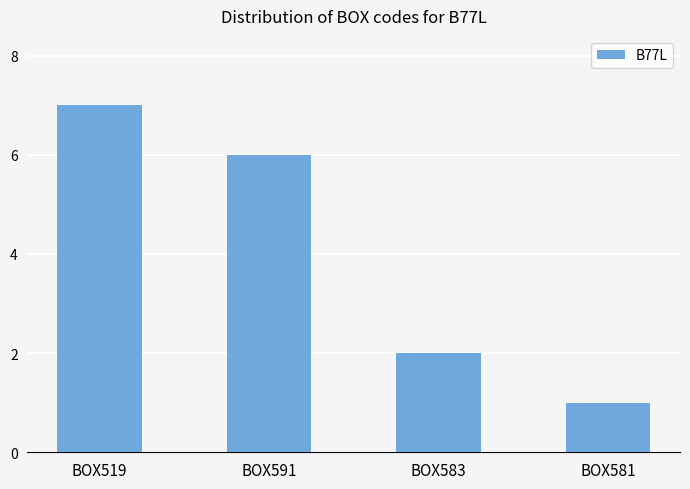

What is the sum of all values?

16